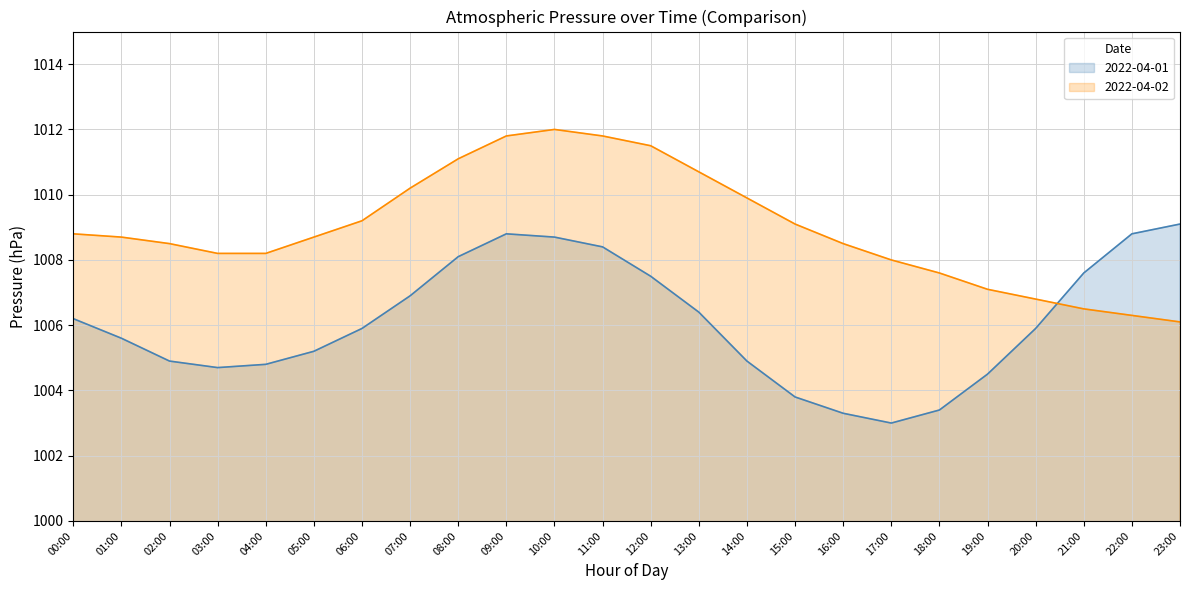

What is the difference between the maximum and minimum values in the 2022-04-01 series?

6.1